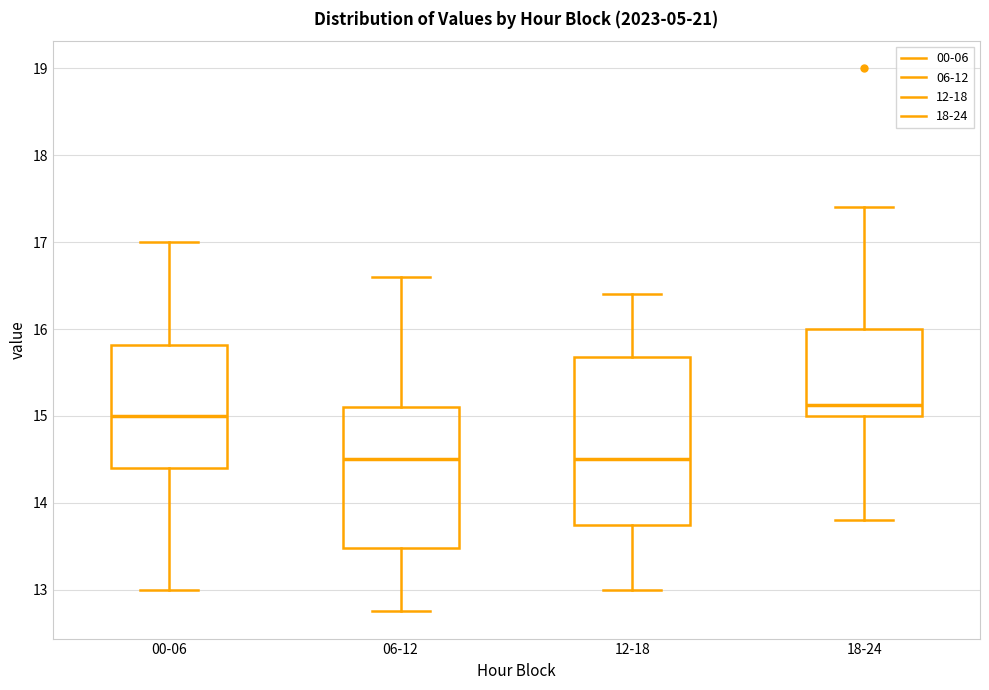

Which box is the tallest, from its lower edge to its upper edge?

12-18